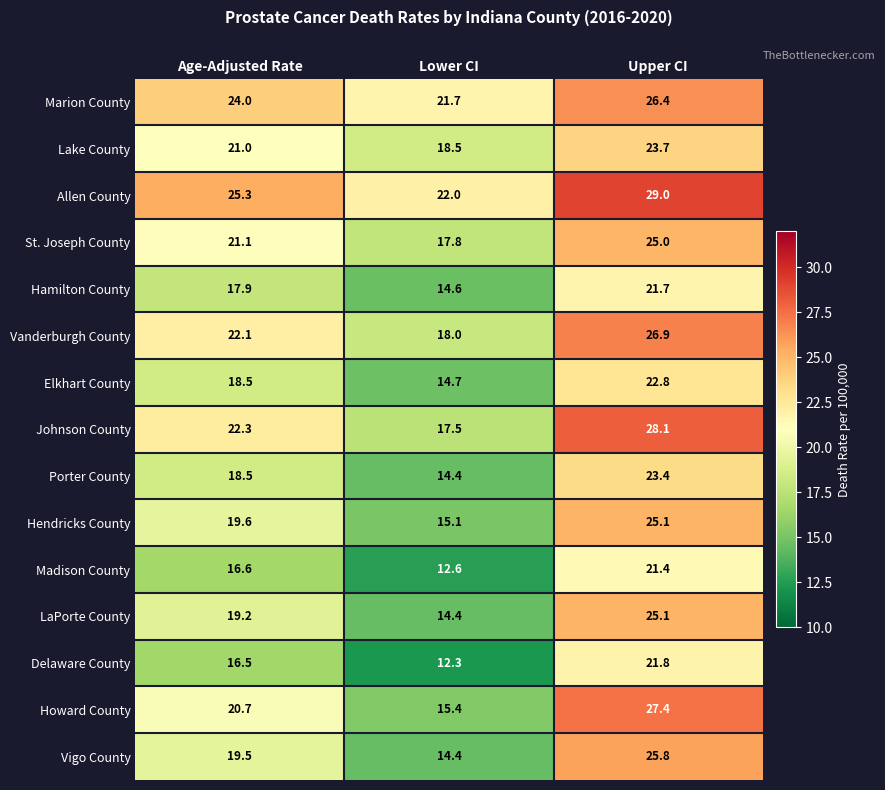

True or false: Allen County has a value of 15.3 at Upper CI.

False